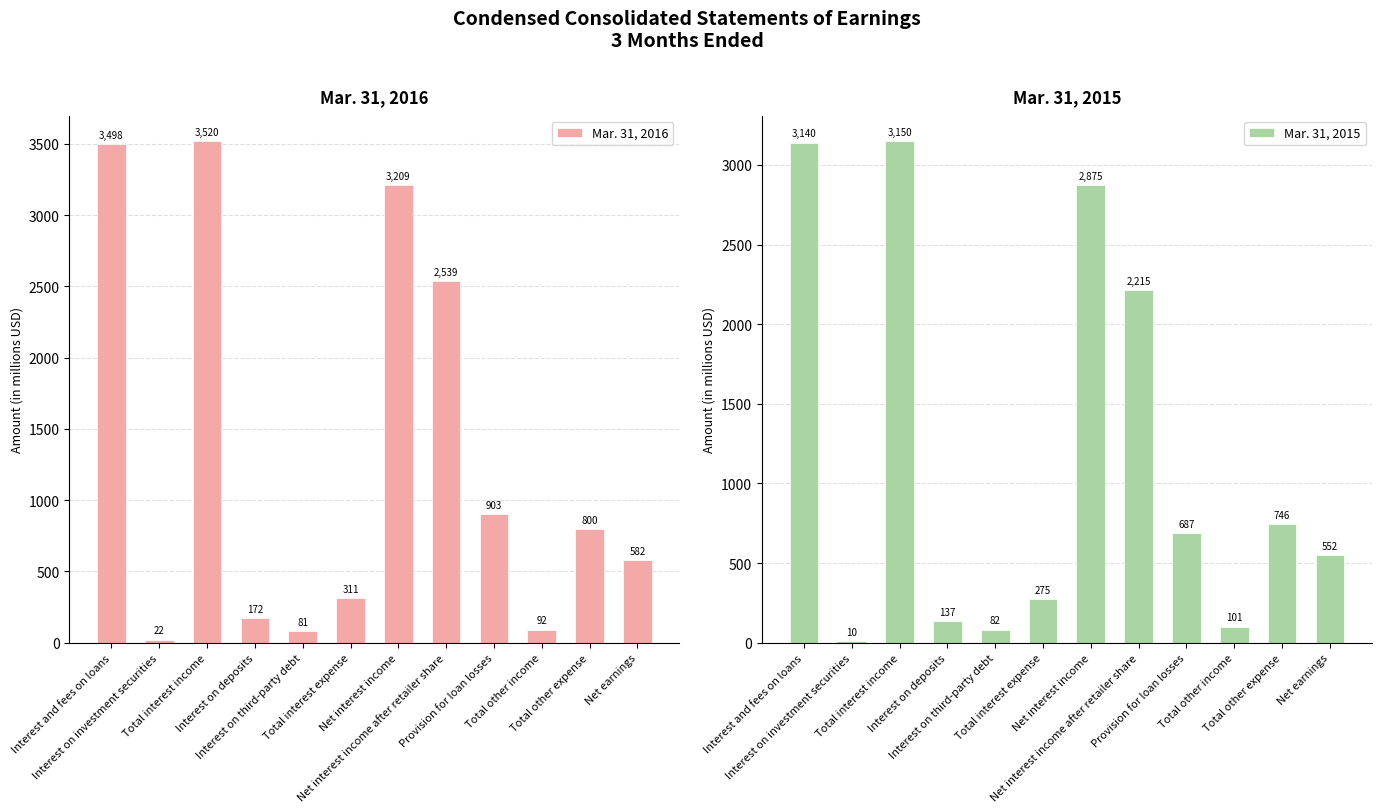

The value of Mar. 31, 2016 at Total interest income is 3520. True or false?

True